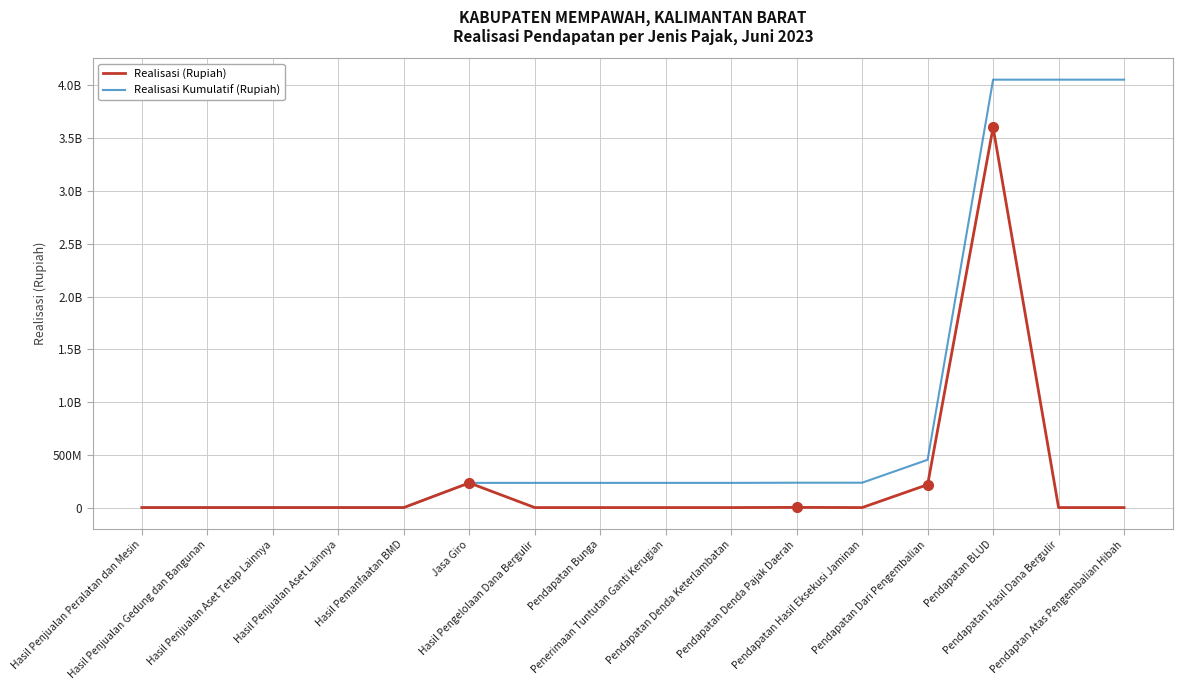

What is the highest value of the Realisasi Kumulatif (Rupiah) series?

4055252816.5